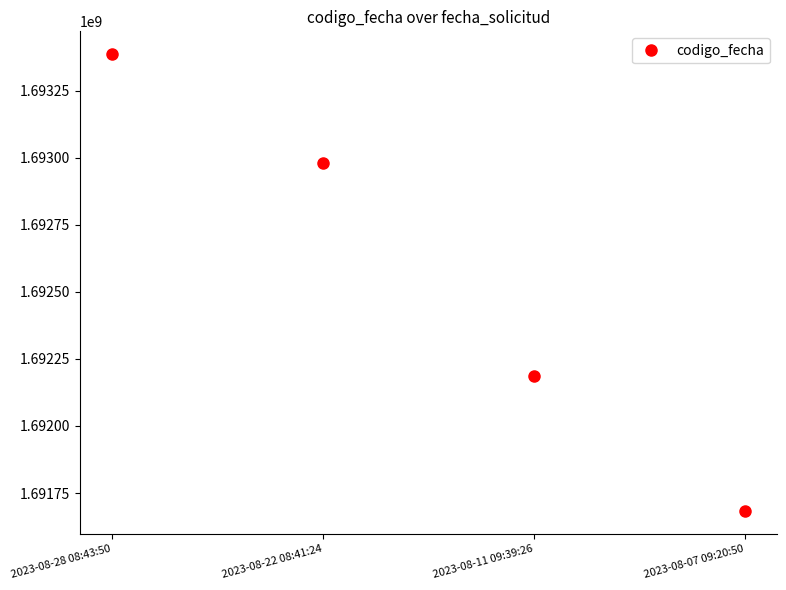

Read the value at 2023-08-07 09:20:50, to the nearest 10.

1691682700